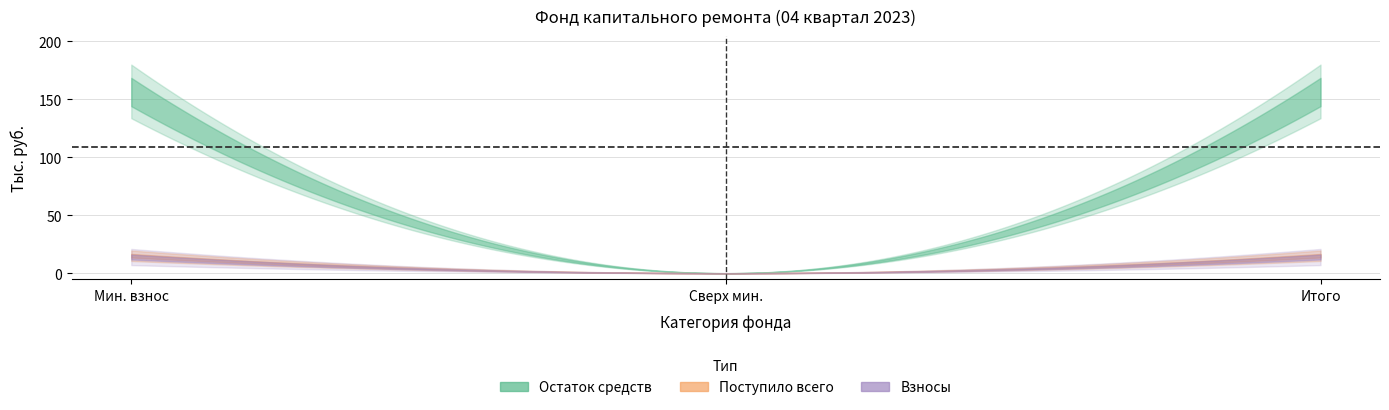

List the labels in order of received_total value, smallest first.

сверх минимального размера взноса, за счет минимального взноса, Итого фонд капитального ремонта